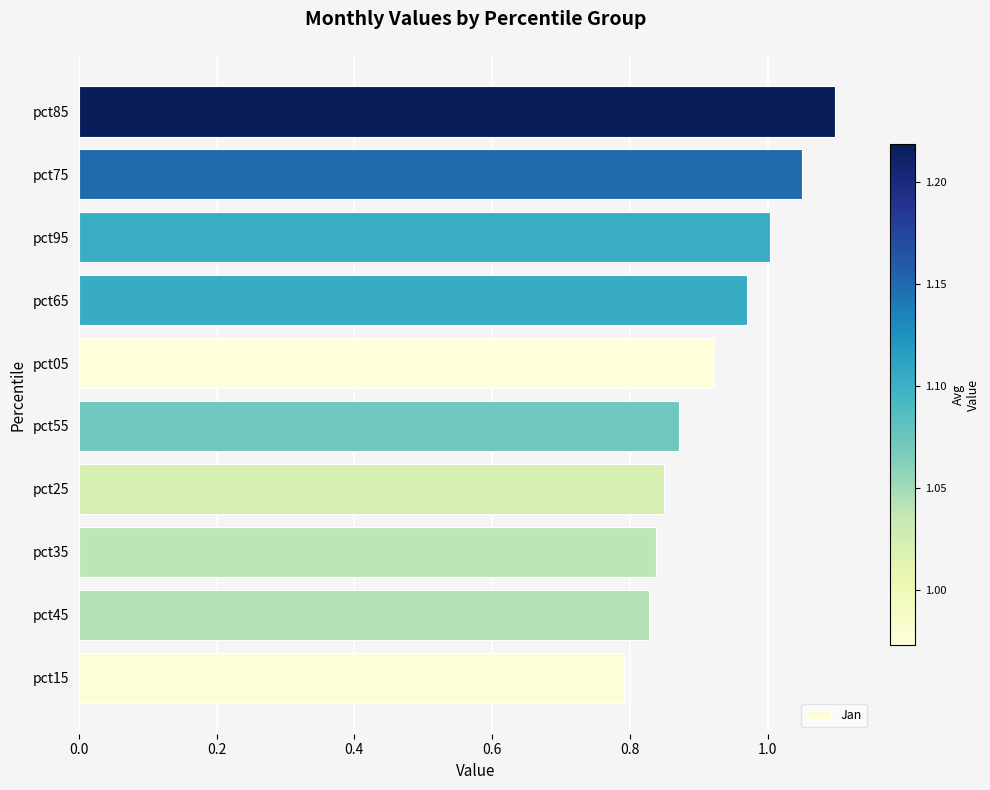

What is the difference between the maximum and minimum values?

0.3